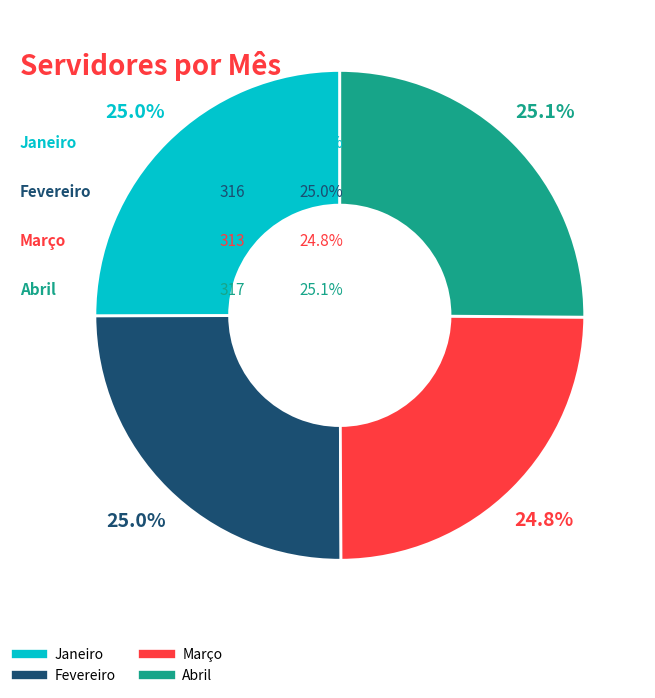

Count the number of slices in the pie.

4